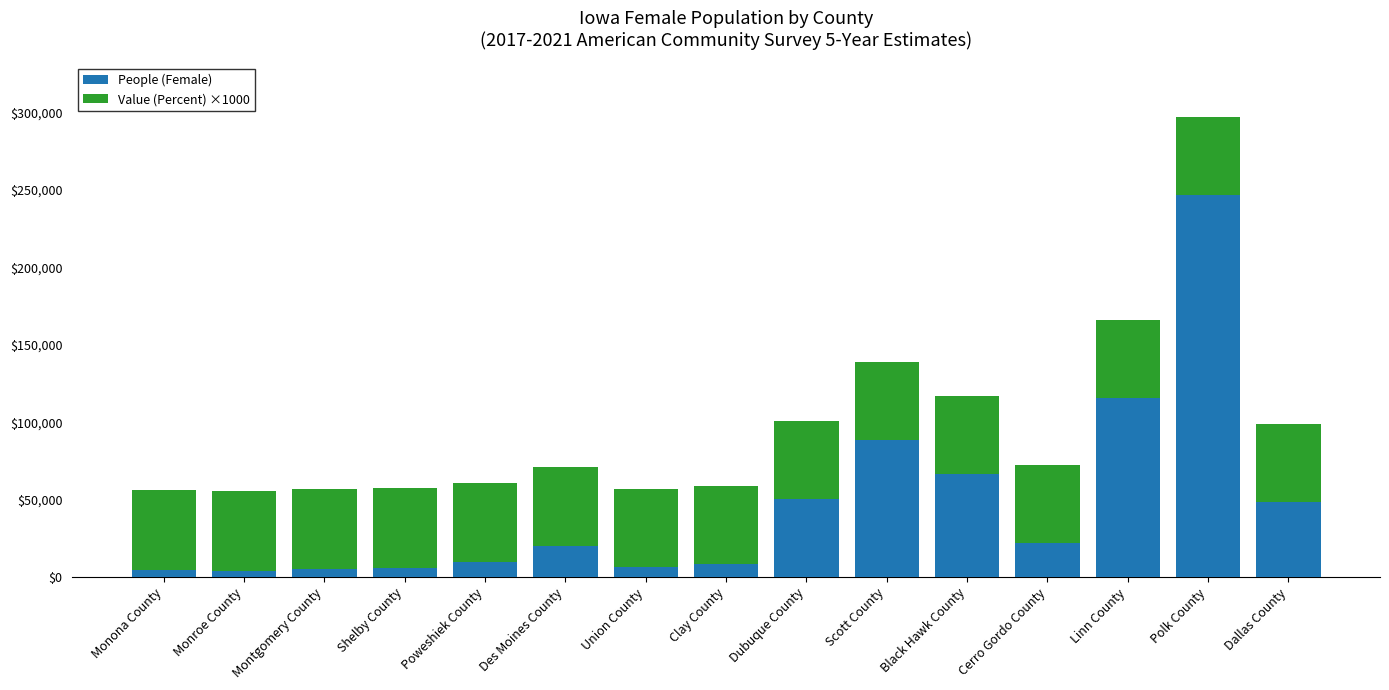

True or false: People (Female) has a value of 119770 at Polk County.

False